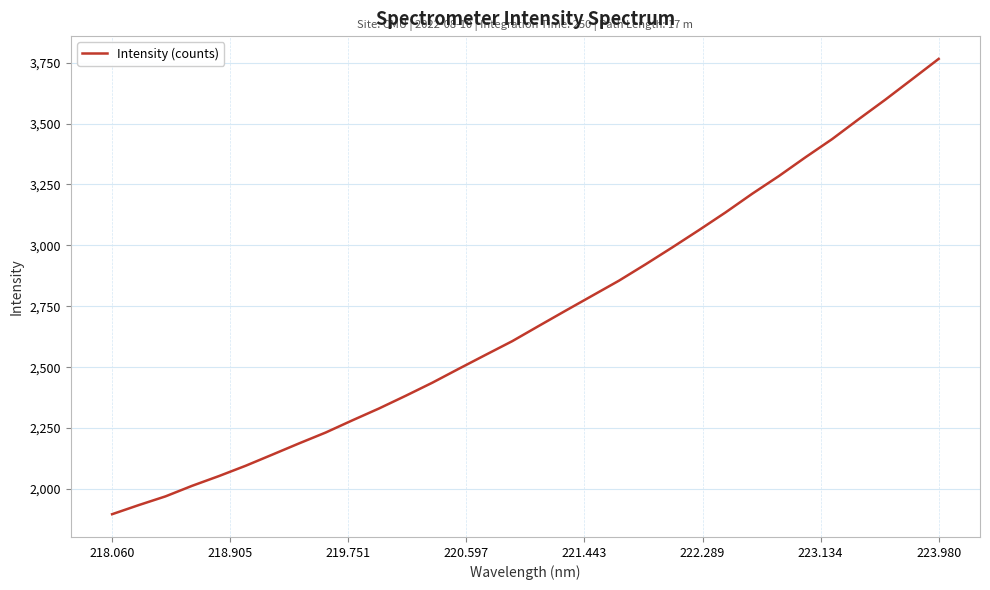

What is the minimum value shown in the chart?

1896.4